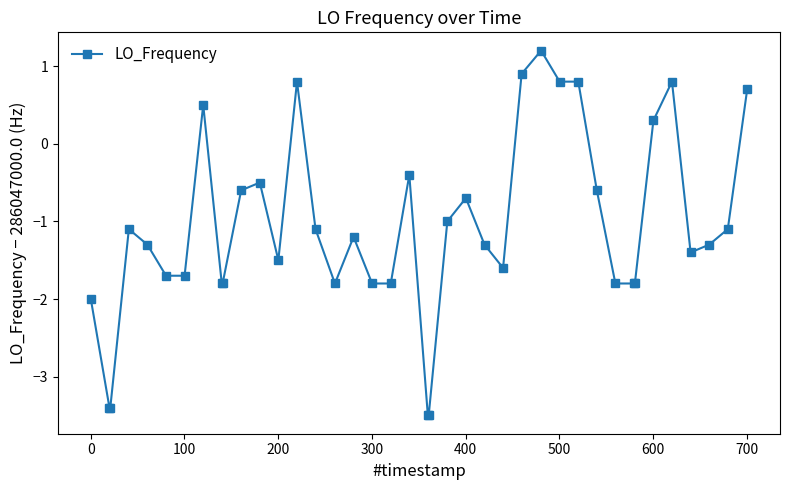

How many values are above zero?

9